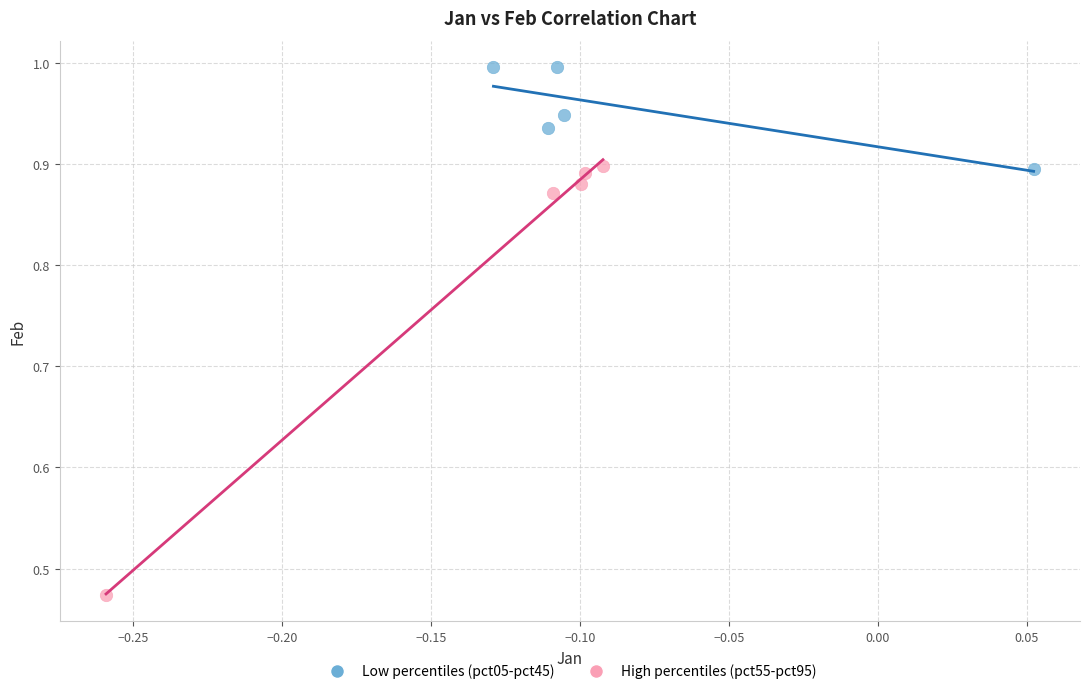

Which series contains the lowest Y value?

High percentiles (pct55-pct95)